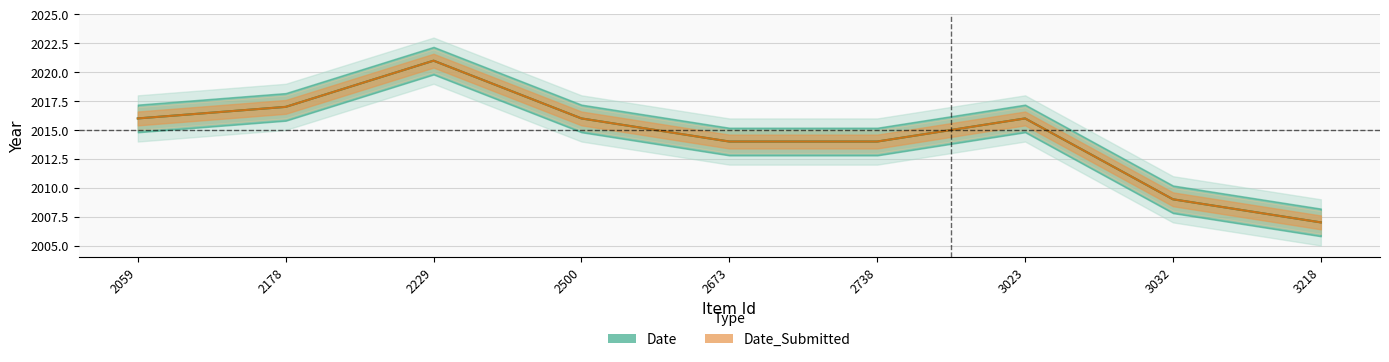

Is it true that Date equals 1373 at 3032?

False